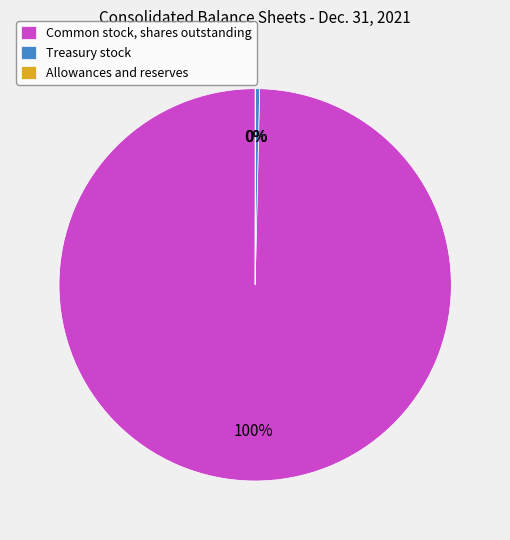

True or false: Treasury stock accounts for 12% of the total.

False